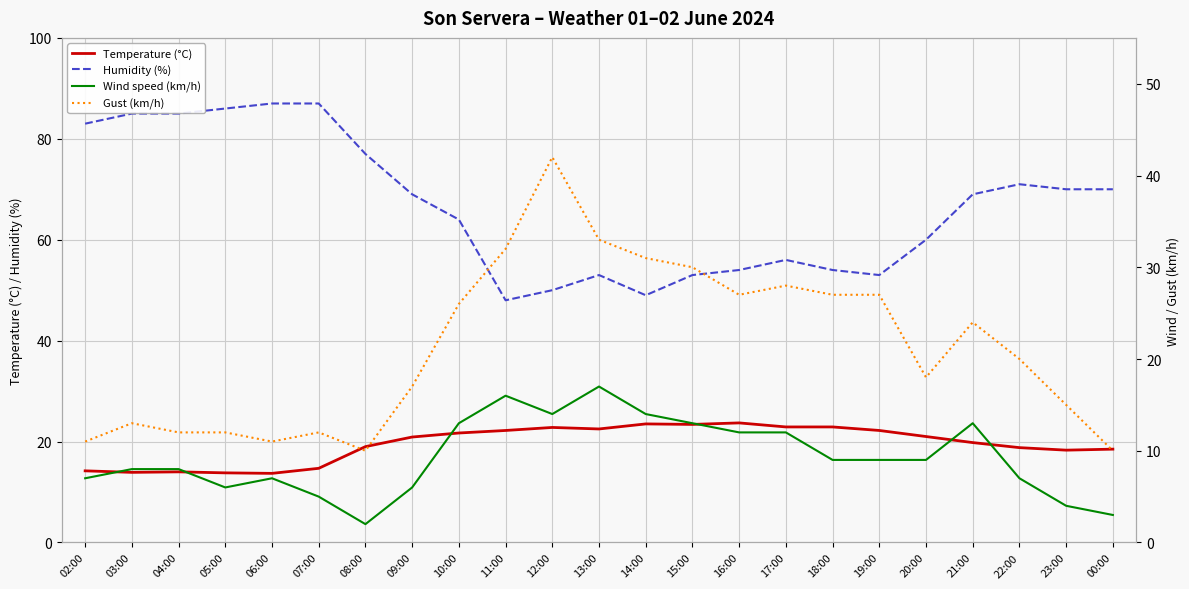

Rank the categories by Temperature (°C) value from highest to lowest.

16:00, 14:00, 15:00, 17:00, 18:00, 12:00, 13:00, 11:00, 19:00, 10:00, 20:00, 09:00, 21:00, 08:00, 22:00, 00:00, 23:00, 07:00, 02:00, 04:00, 03:00, 05:00, 06:00